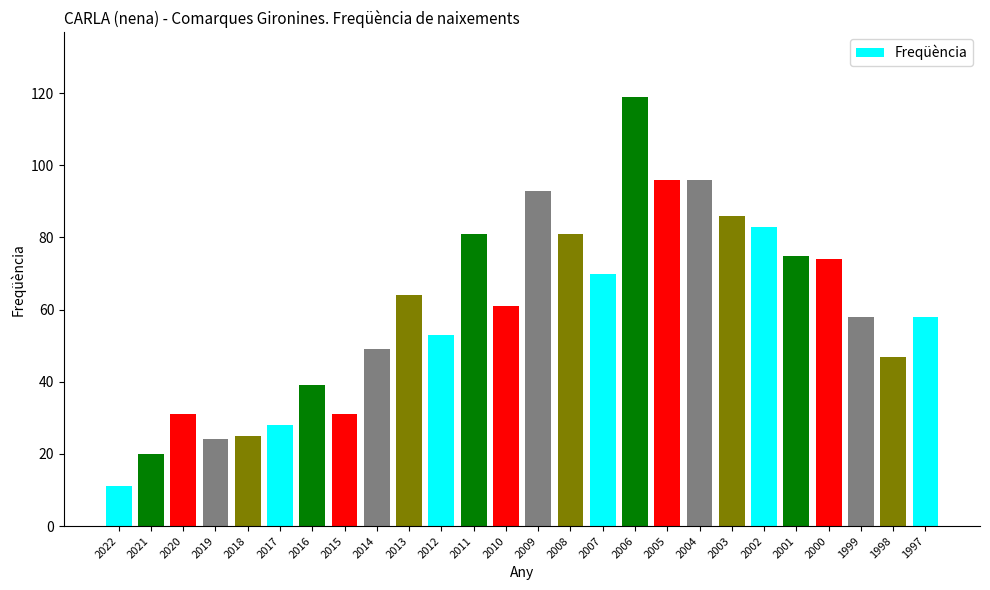

What is the ratio of the value at 1999 to the value at 2004?

0.6